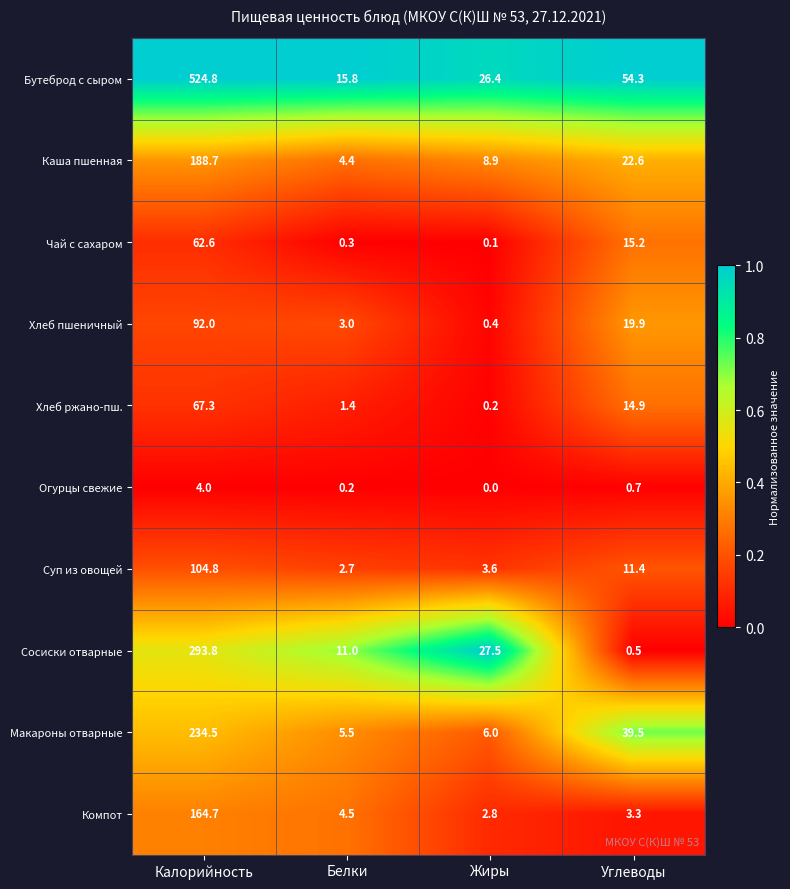

List the series in order of their peak value, lowest first.

Огурцы свежие, Чай с сахаром, Хлеб ржано-пш., Хлеб пшеничный, Суп из овощей, Компот, Каша пшенная, Макароны отварные, Сосиски отварные, Бутеброд с сыром